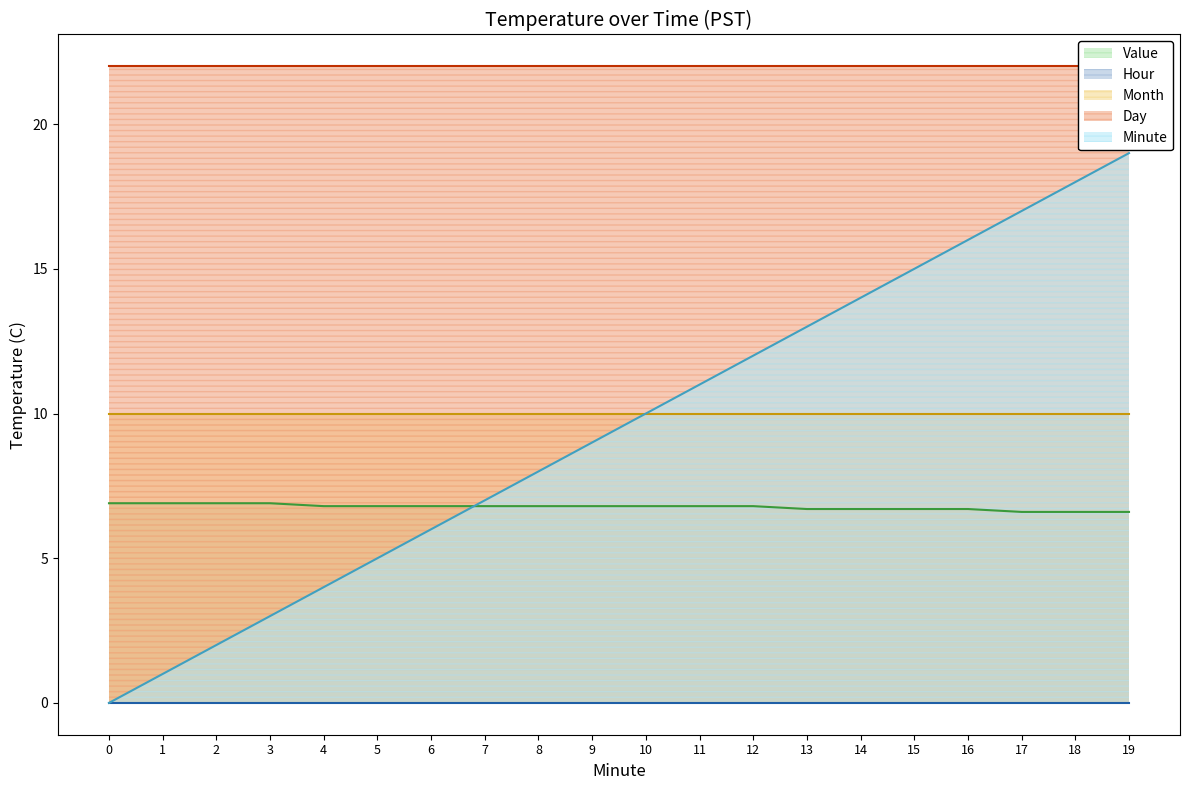

True or false: Hour and Value cross at least once.

False